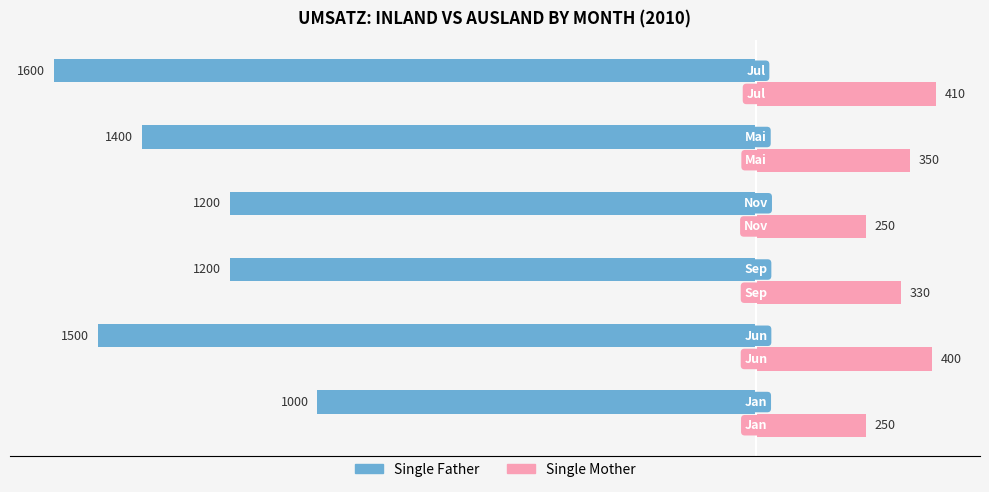

How many Single Father values are between -1500 and -1200?

4